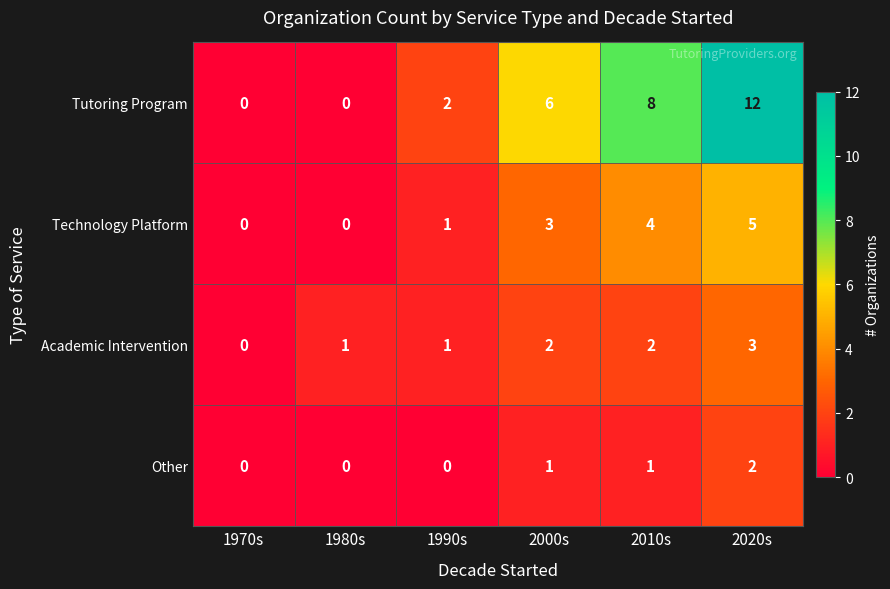

What is the greatest value displayed?

12